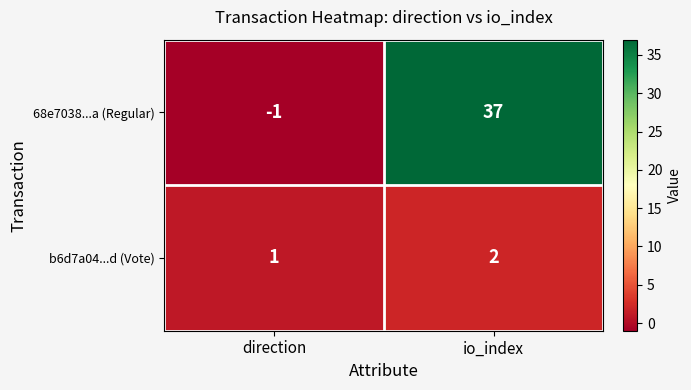

Reading left to right, list all the values displayed in this chart.

68e7038...a (Regular): direction=-1	io_index=37
b6d7a04...d (Vote): direction=1	io_index=2